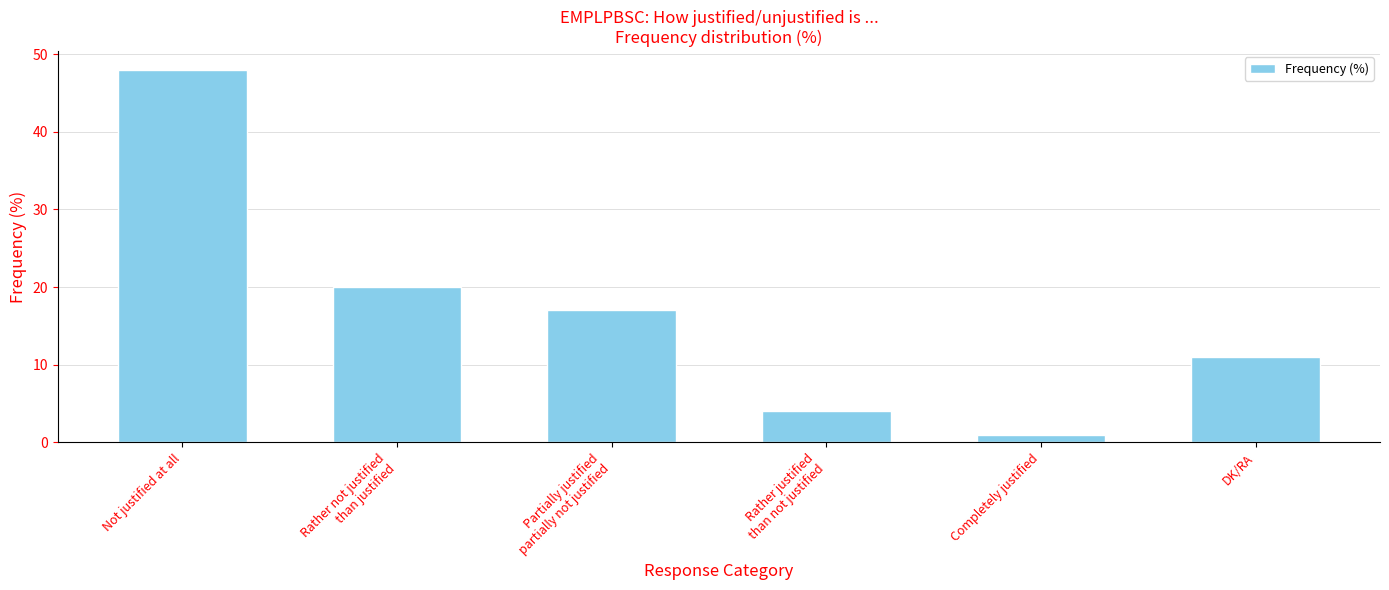

What is the change in value from Rather justified
than not justified to DK/RA?

+7